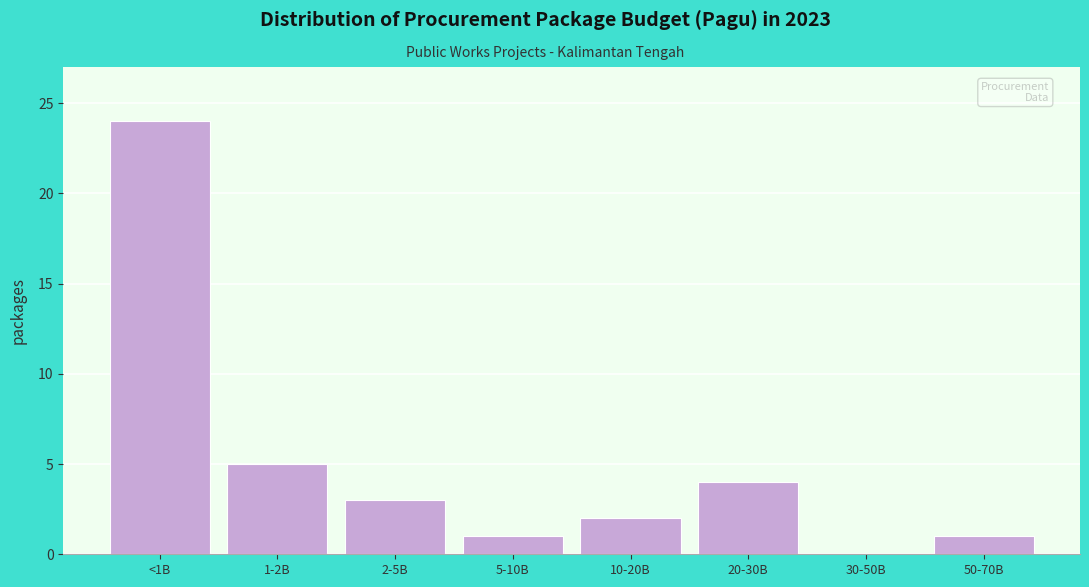

Reading left to right, transcribe all the data shown in this chart.

<1B=24	1-2B=5	2-5B=3	5-10B=1	10-20B=2	20-30B=4	30-50B=0	50-70B=1